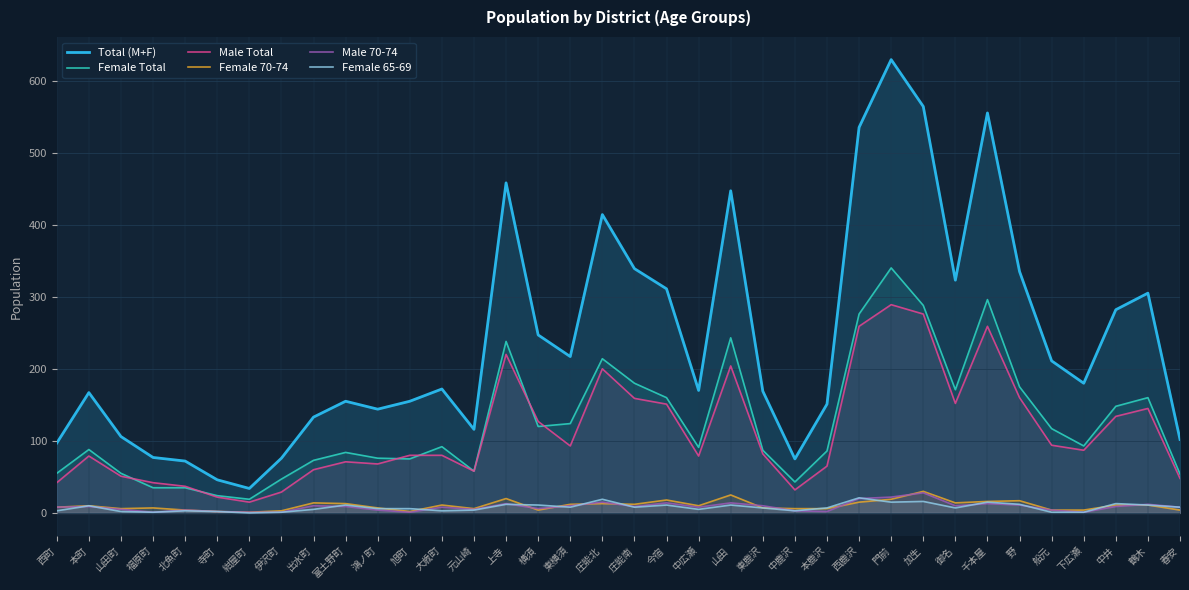

True or false: Female 70-74 has a value of 9 at 山田町.

False